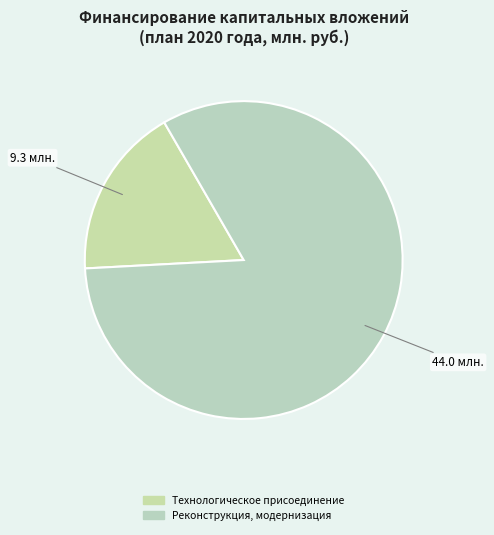

Count the number of slices in the pie.

2